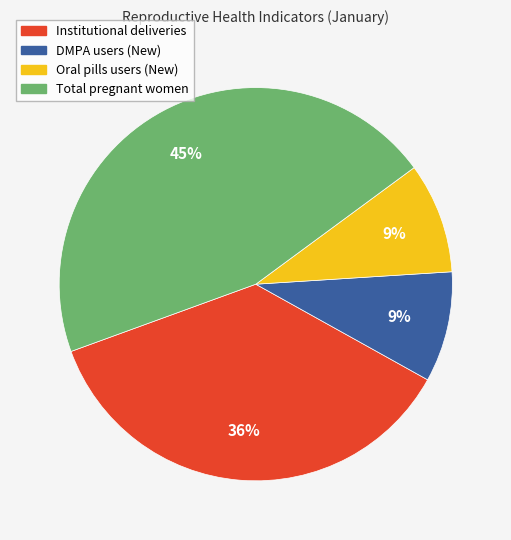

To the nearest percent, what is the difference between the largest and smallest slice percentages?

36%